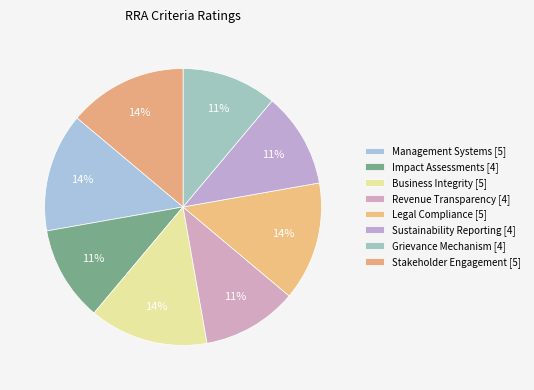

True or false: Grievance Mechanism accounts for 22% of the total.

False